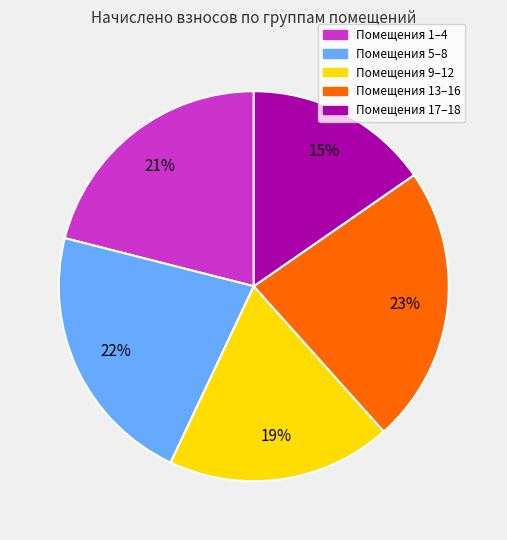

Which category has the biggest portion of the pie?

Помещения 13–16